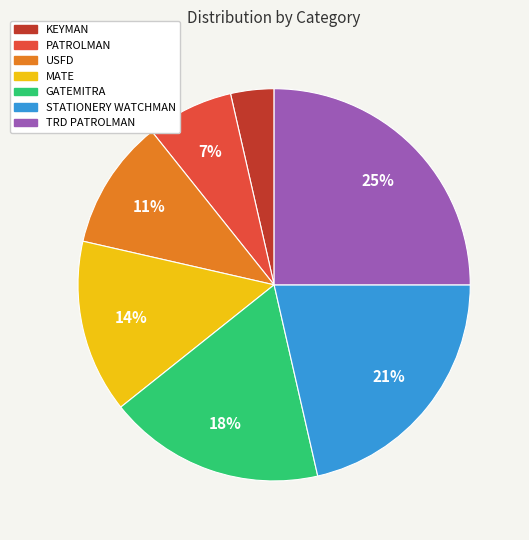

Which has a higher value, PATROLMAN or GATEMITRA?

GATEMITRA